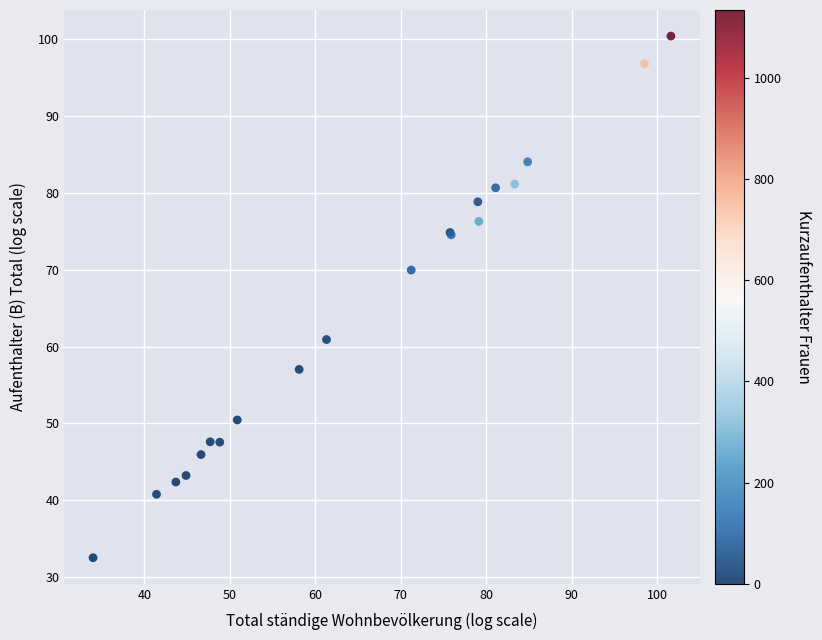

What Y value in the scatter plot is closest to 66?

69.9